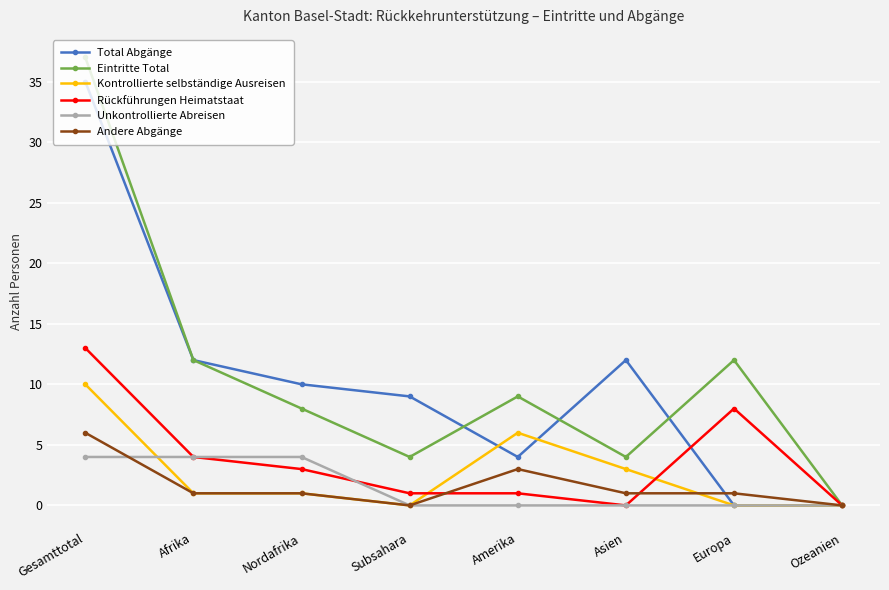

What is the maximum value for Kontrollierte selbständige Ausreisen?

10